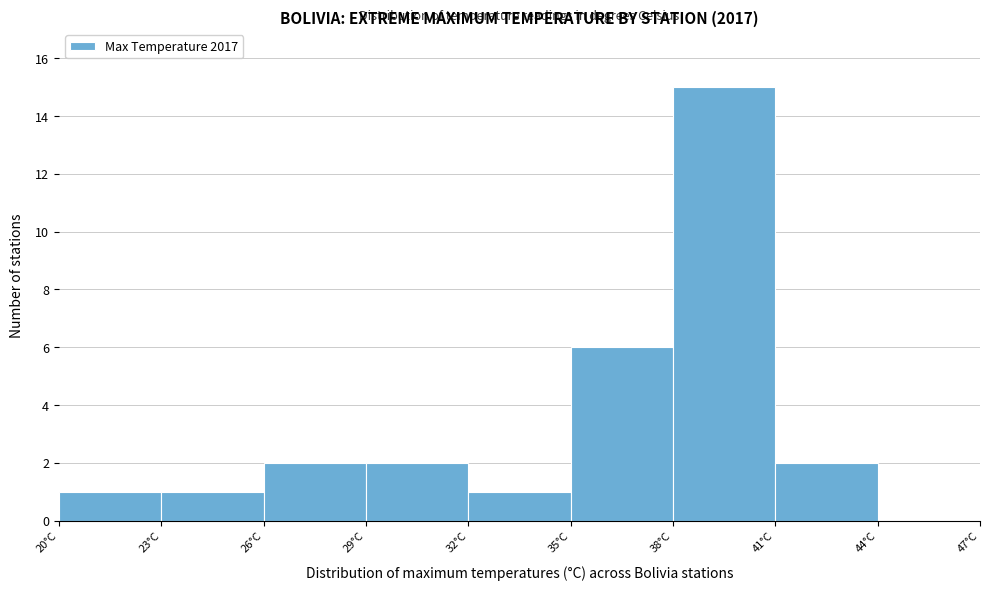

How tall is the bar that spans 23 to 26 on the x-axis? The values are not printed on the chart, so give them approximately, as read against the axis.

1